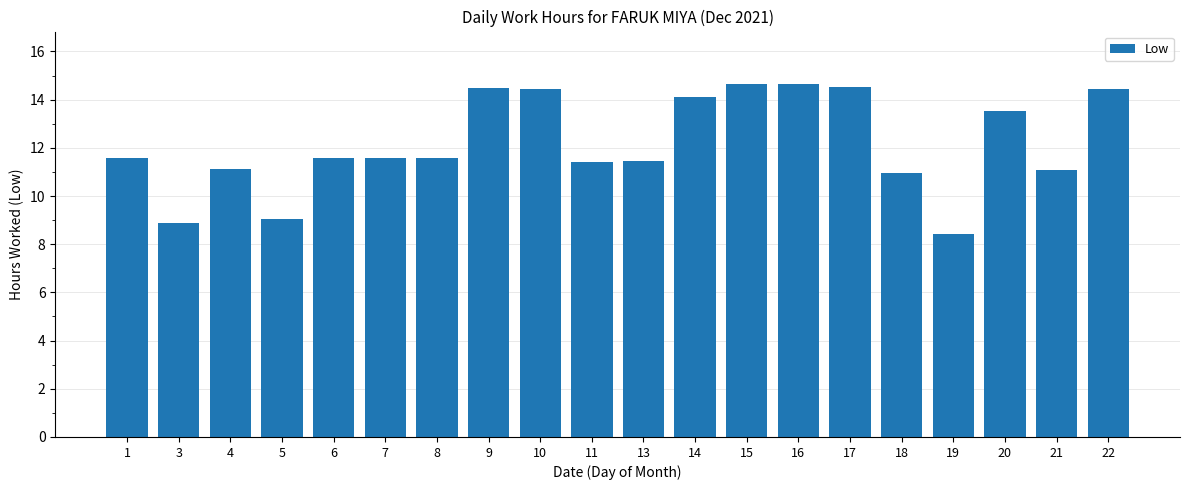

Where does the data first go above 11?

1